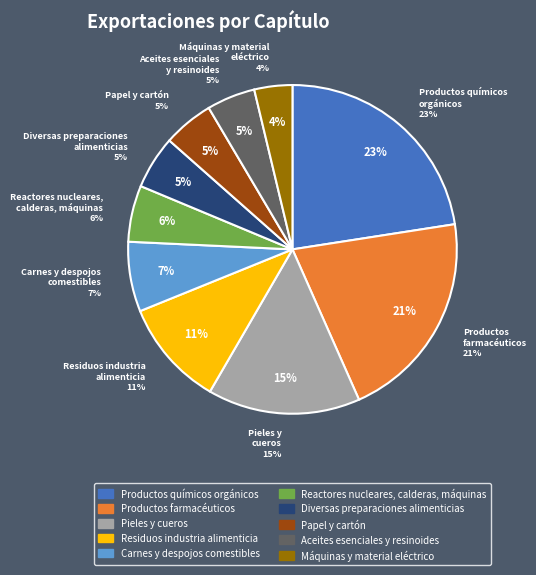

True or false: Reactores nucleares,
calderas, máquinas accounts for 6% of the total.

True